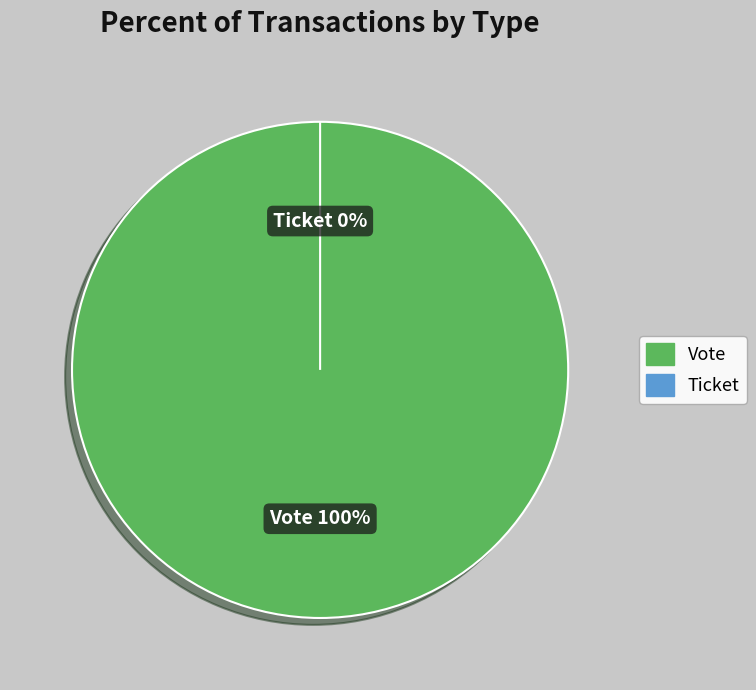

How many segments does this pie chart have?

2